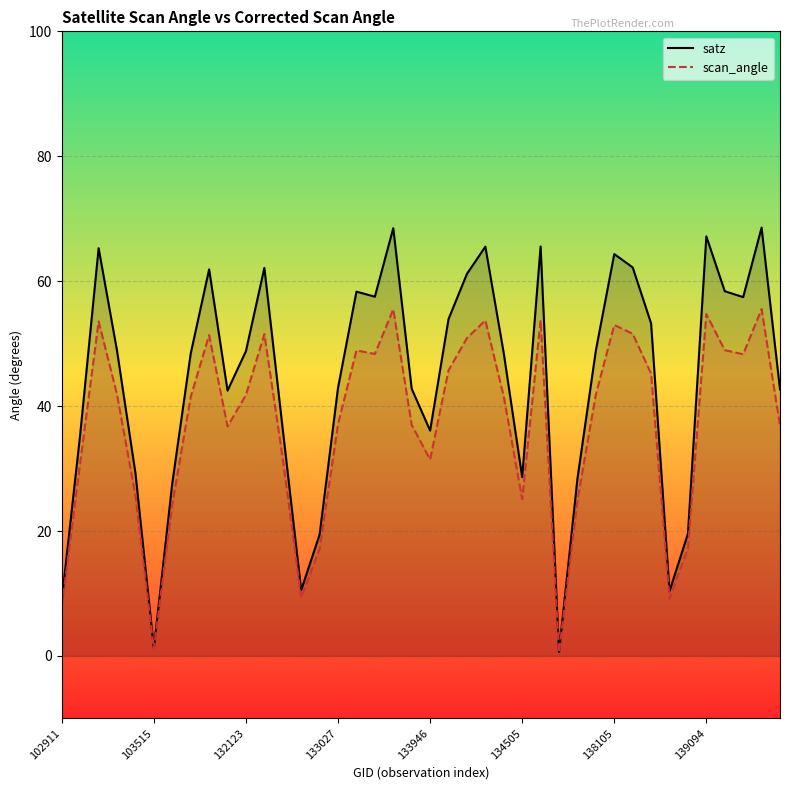

Which series has the largest range (max minus min)?

satz